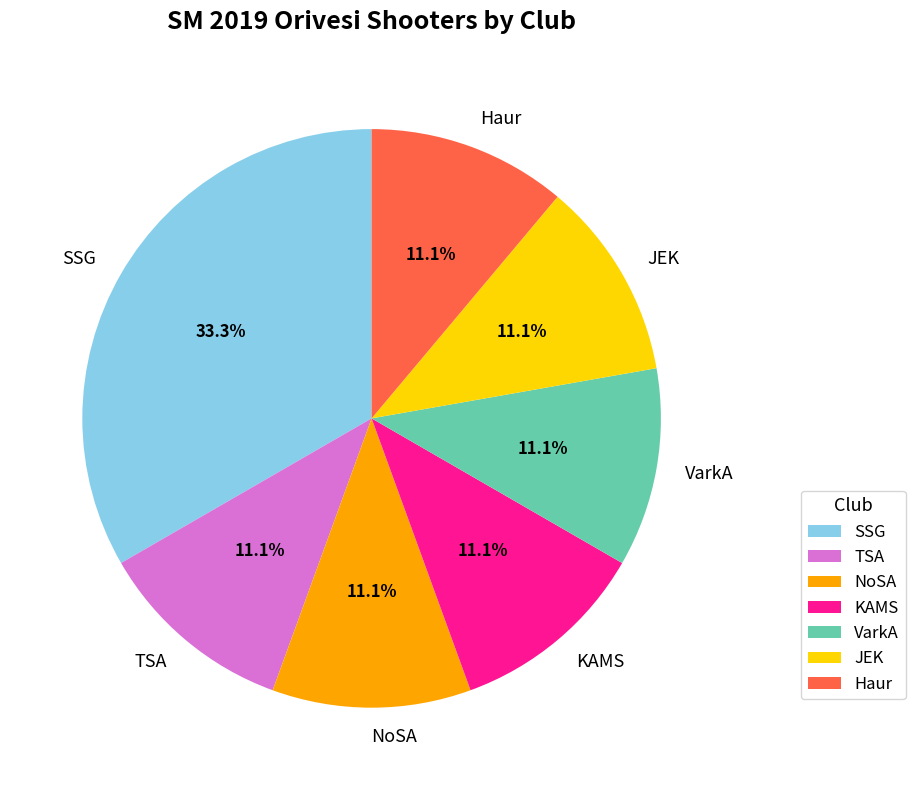

Which category has the biggest portion of the pie?

SSG